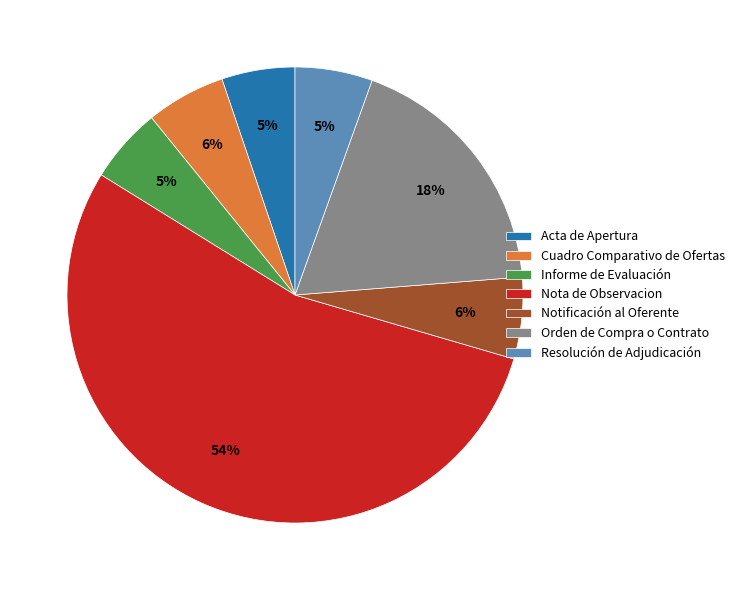

Does Cuadro Comparativo de Ofertas account for over 50% of the chart?

No